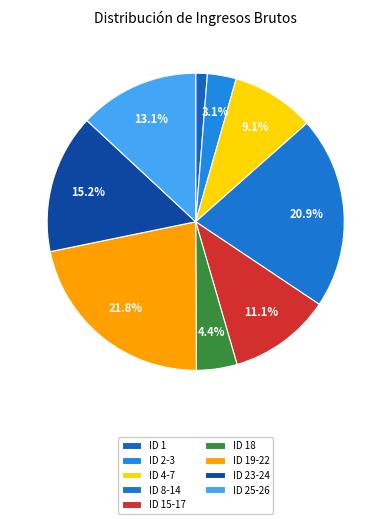

To the nearest percent, what is the difference between the largest and smallest slice percentages?

21%